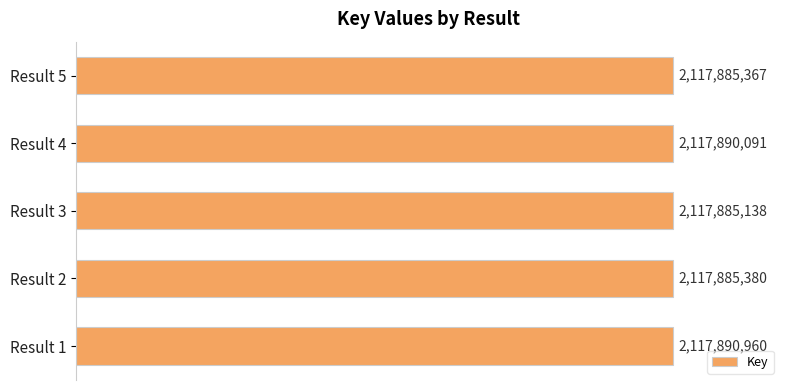

Rank the categories by value from lowest to highest.

Result 3, Result 5, Result 2, Result 4, Result 1